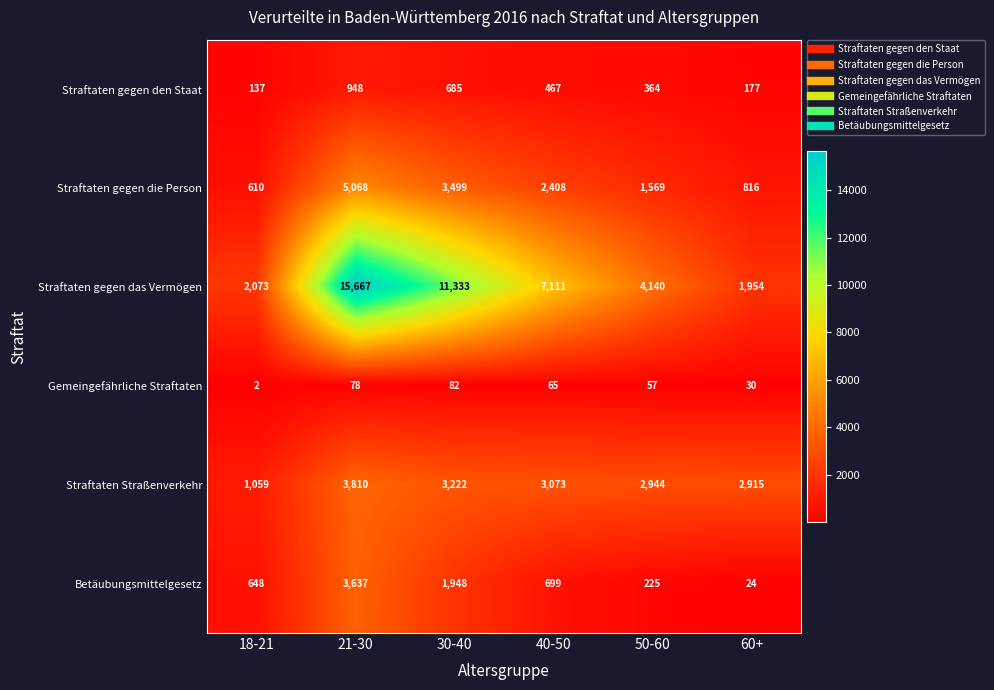

At how many categories does at least one series exceed 1033?

6